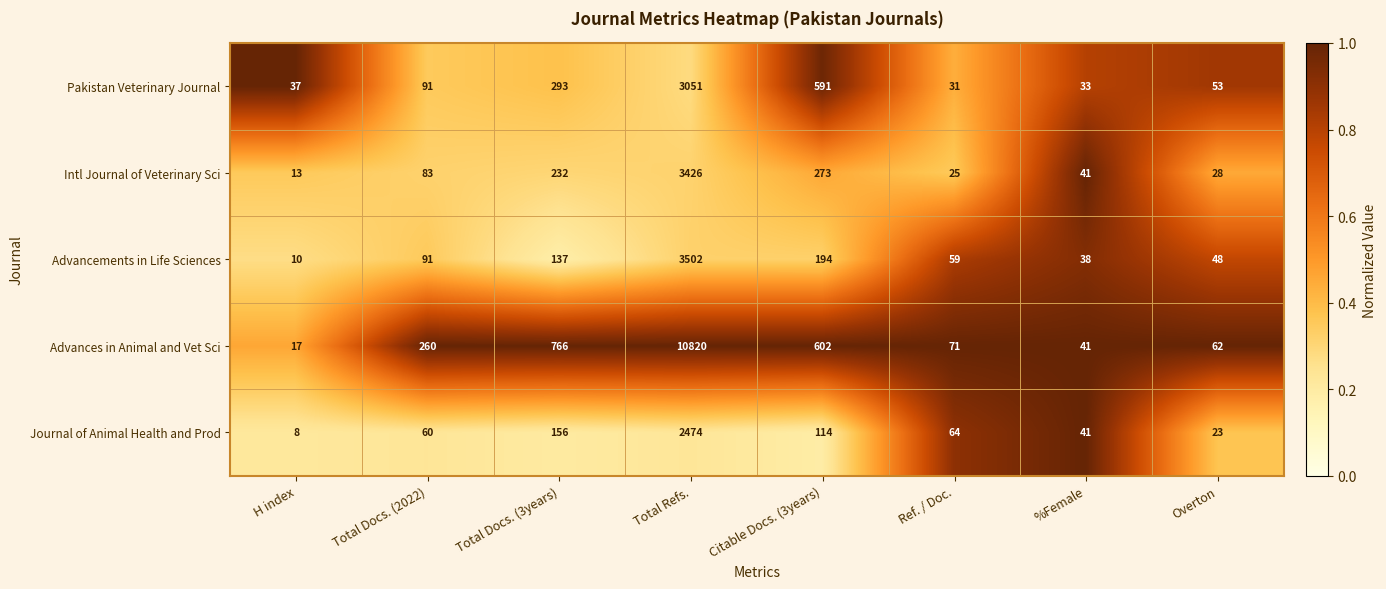

What is the difference between the second highest and second lowest values in the Advances in Animal and Vet Sci series?

725